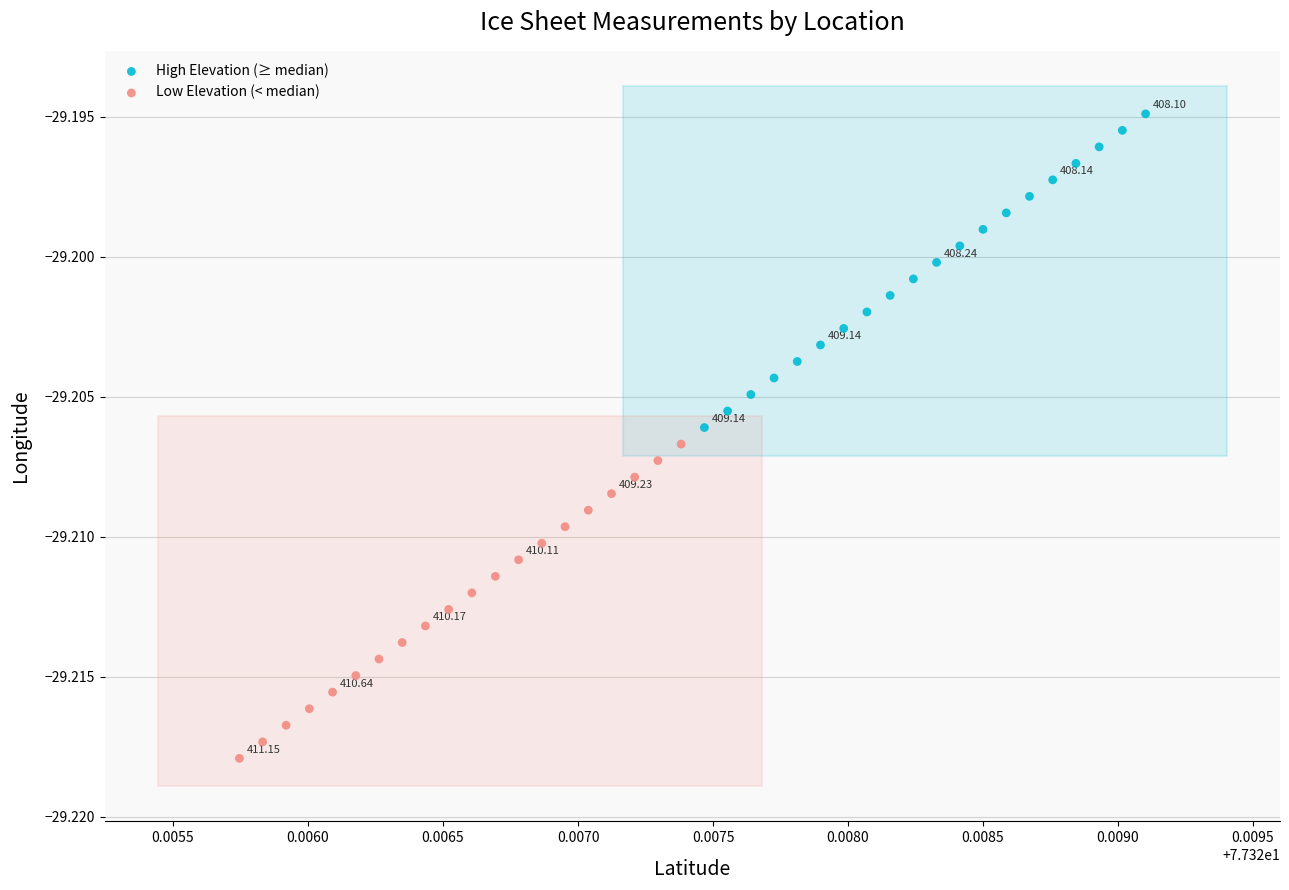

What are all the series names shown in the legend?

High Elevation (≥ median), Low Elevation (< median)